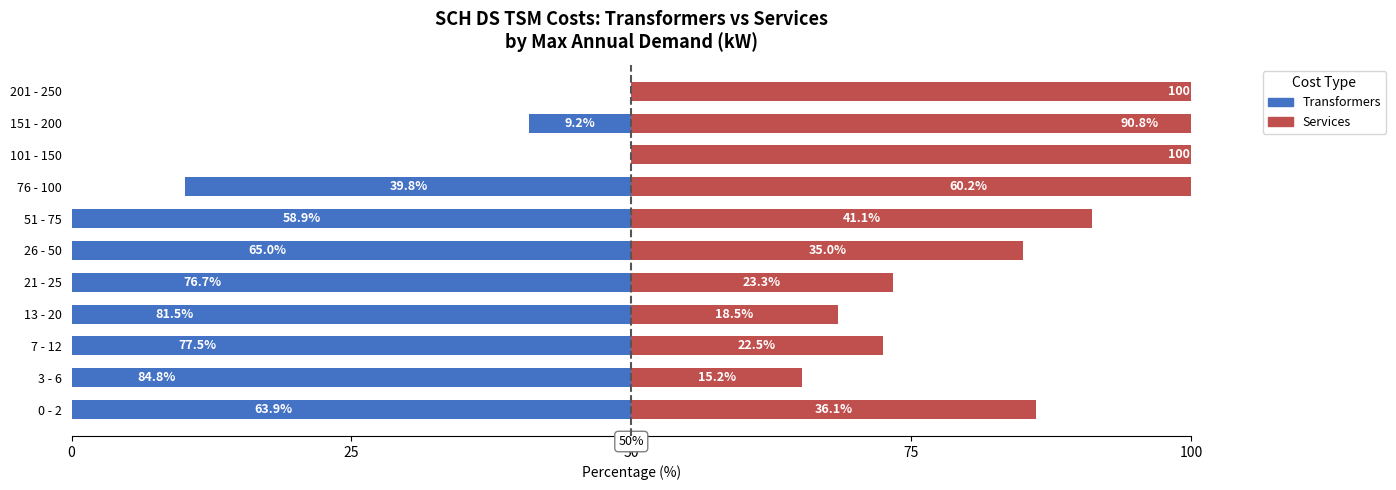

Count the number of data series in this chart.

2